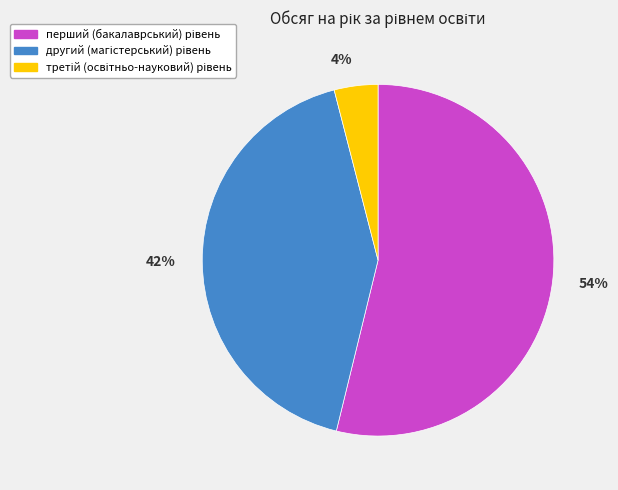

Does any single category account for the majority?

Yes